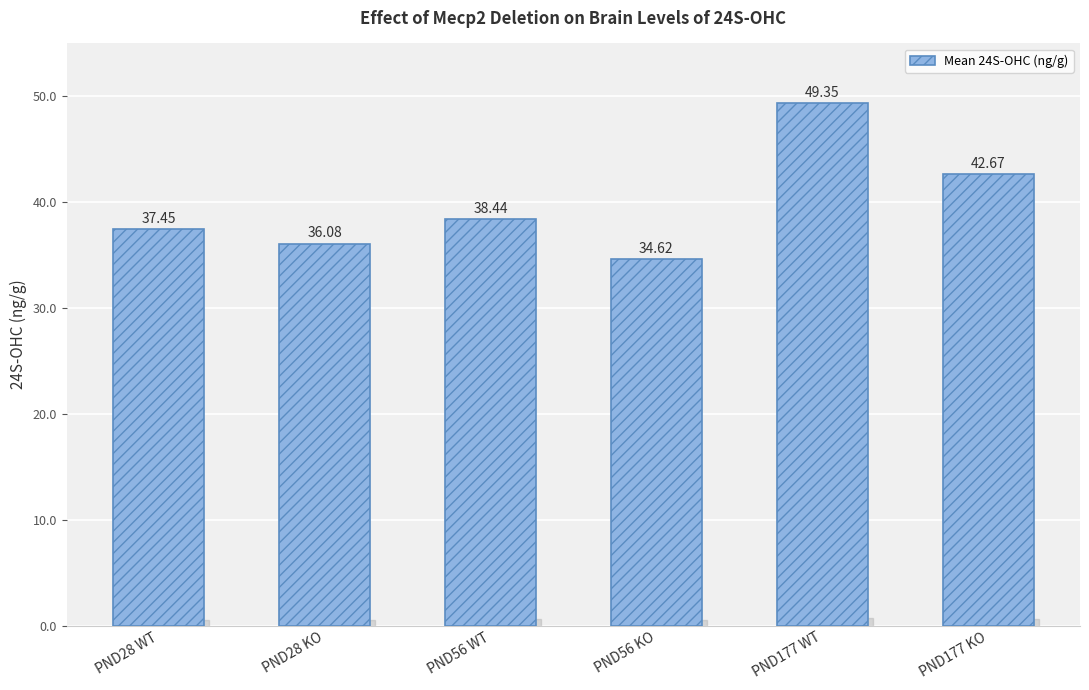

What is the value of the 3rd bar from the left?

38.4